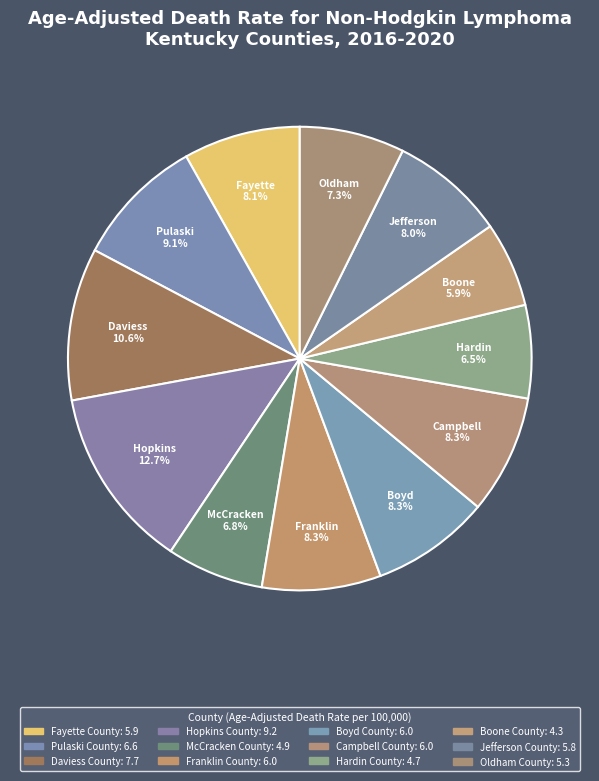

Does any single category account for the majority?

No